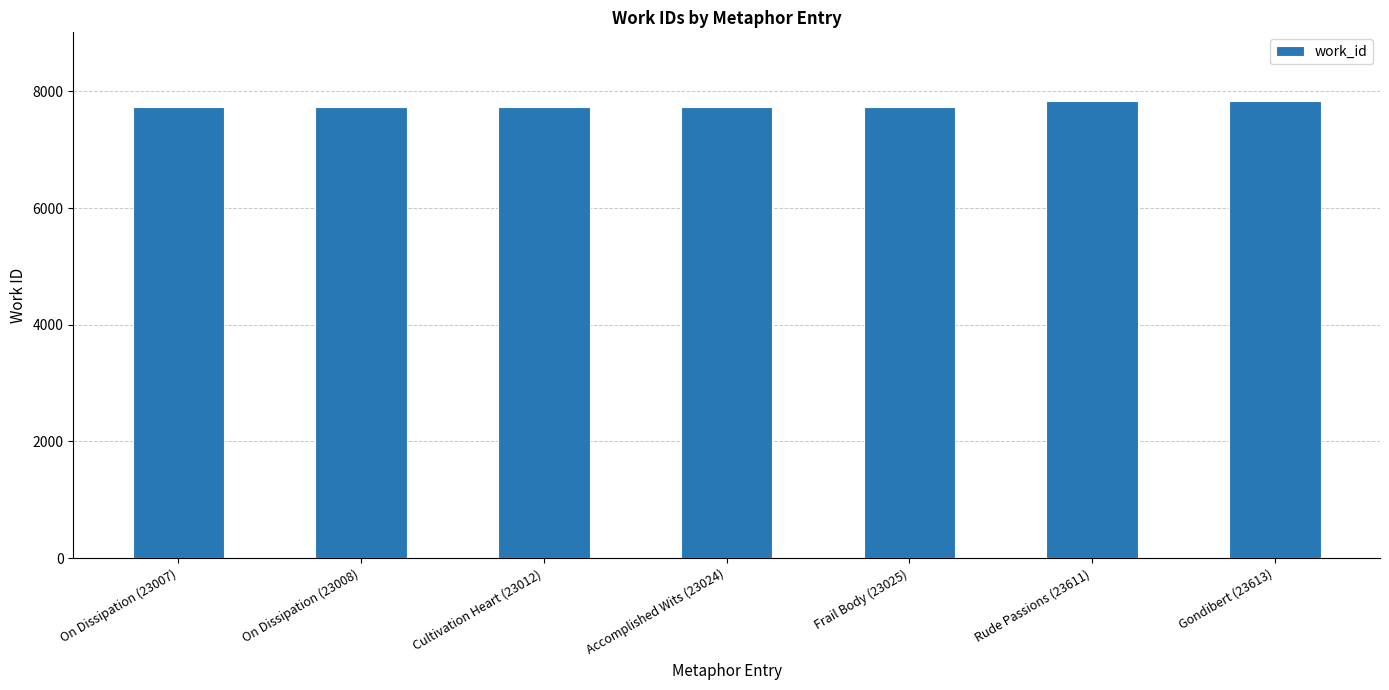

Count the number of categories in the chart.

7